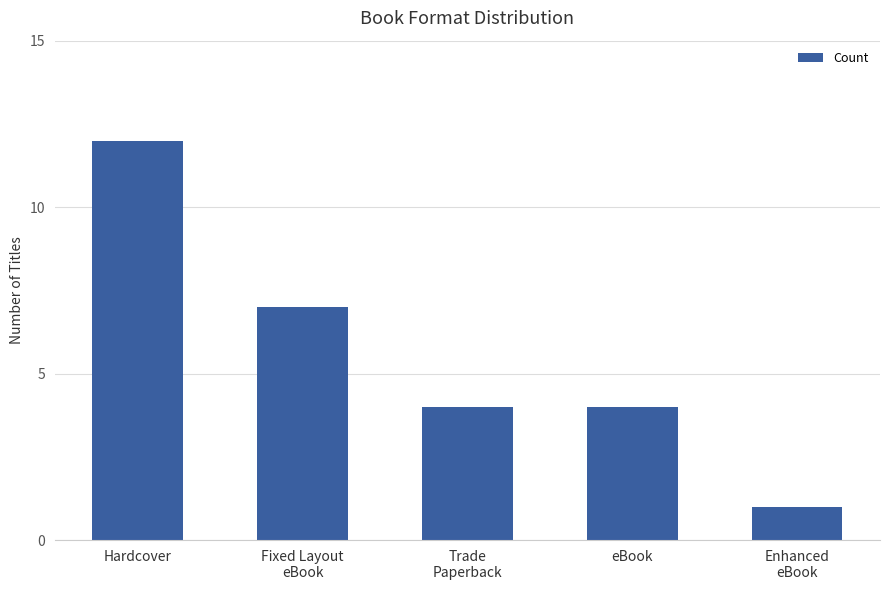

Reading right to left, transcribe all the data shown in this chart.

1	4	4	7	12